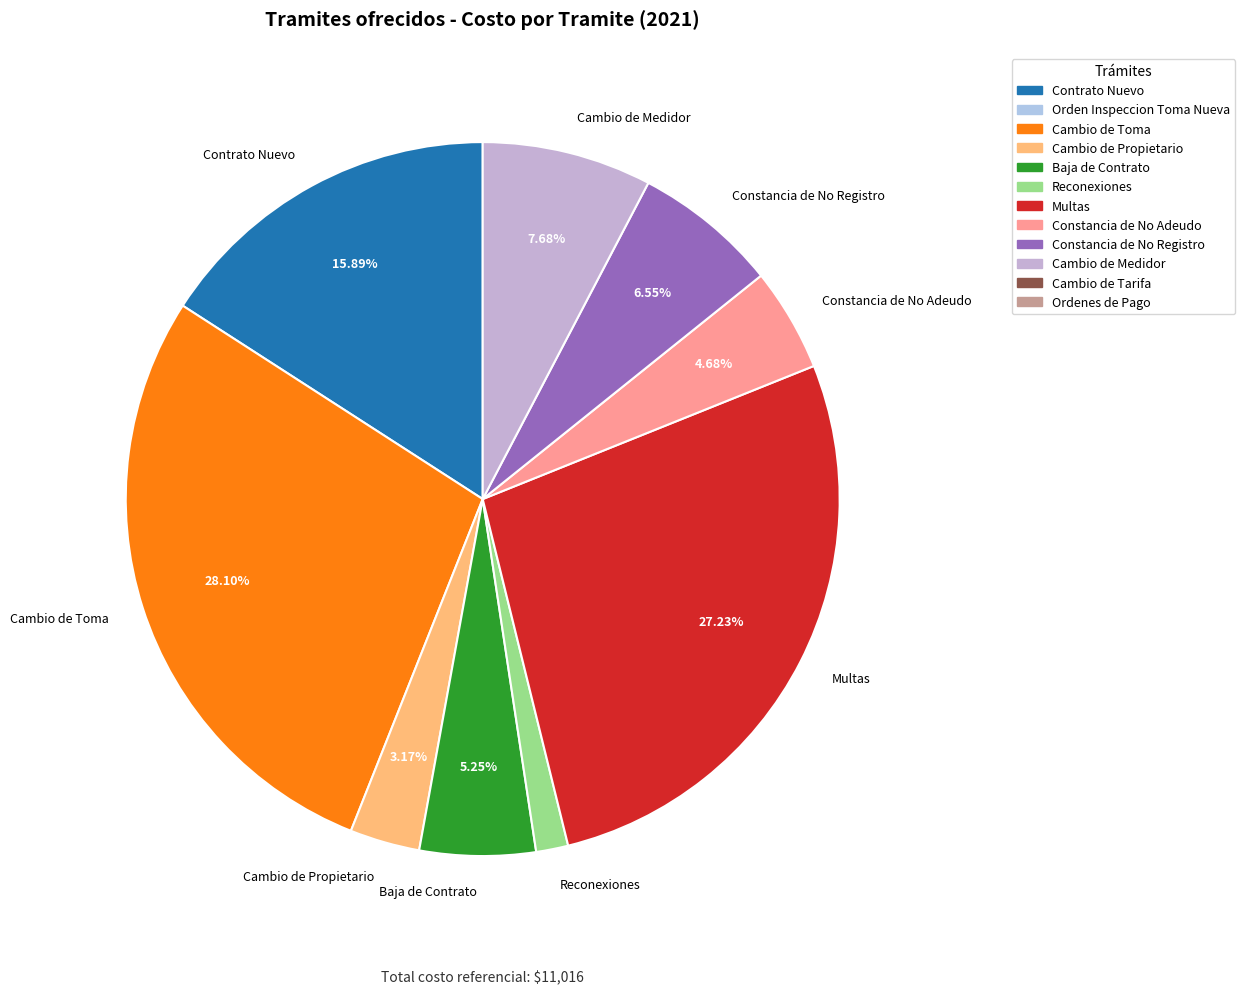

Is the sum of Contrato Nuevo and Multas greater than half?

No